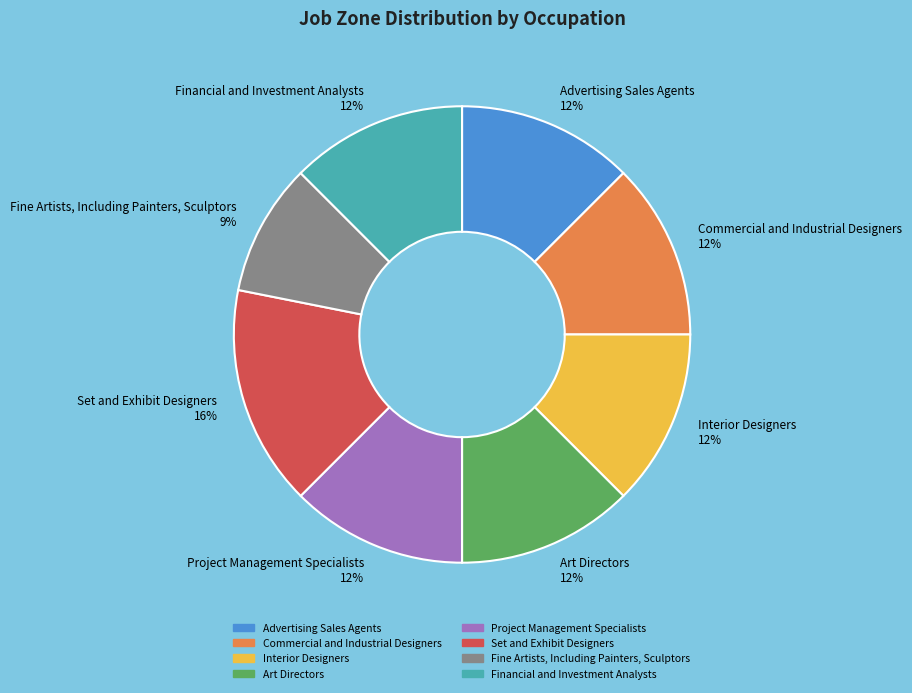

To the nearest percent, what percentage of the pie is Fine Artists, Including Painters, Sculptors?

9%